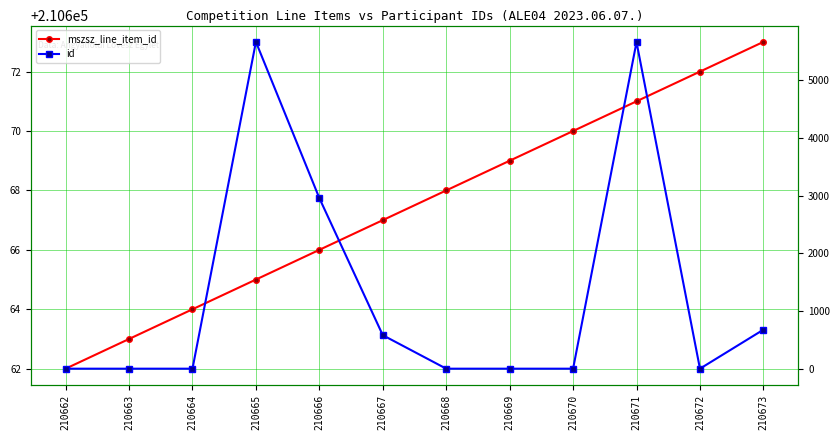

How many positive values does the id series have?

5